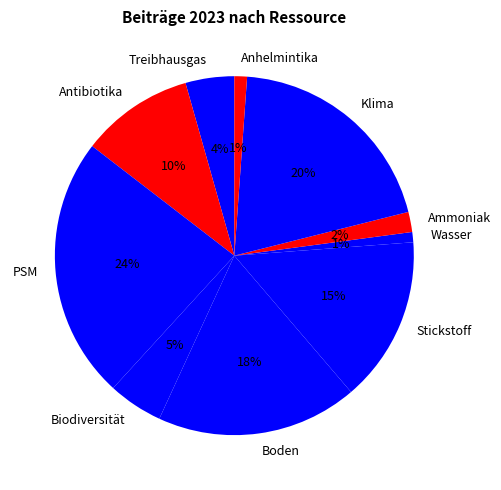

The Ammoniak slice represents 2% of the pie. True or false?

True